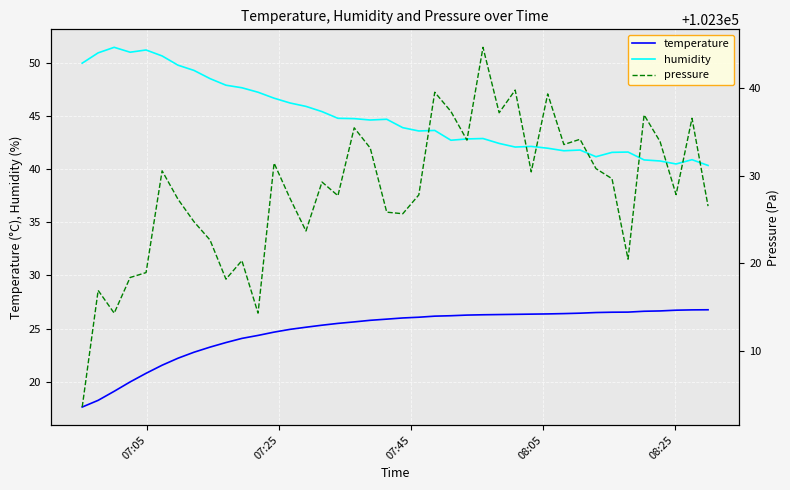

In humidity, how many points are higher than both neighbors (excluding endpoints)?

9